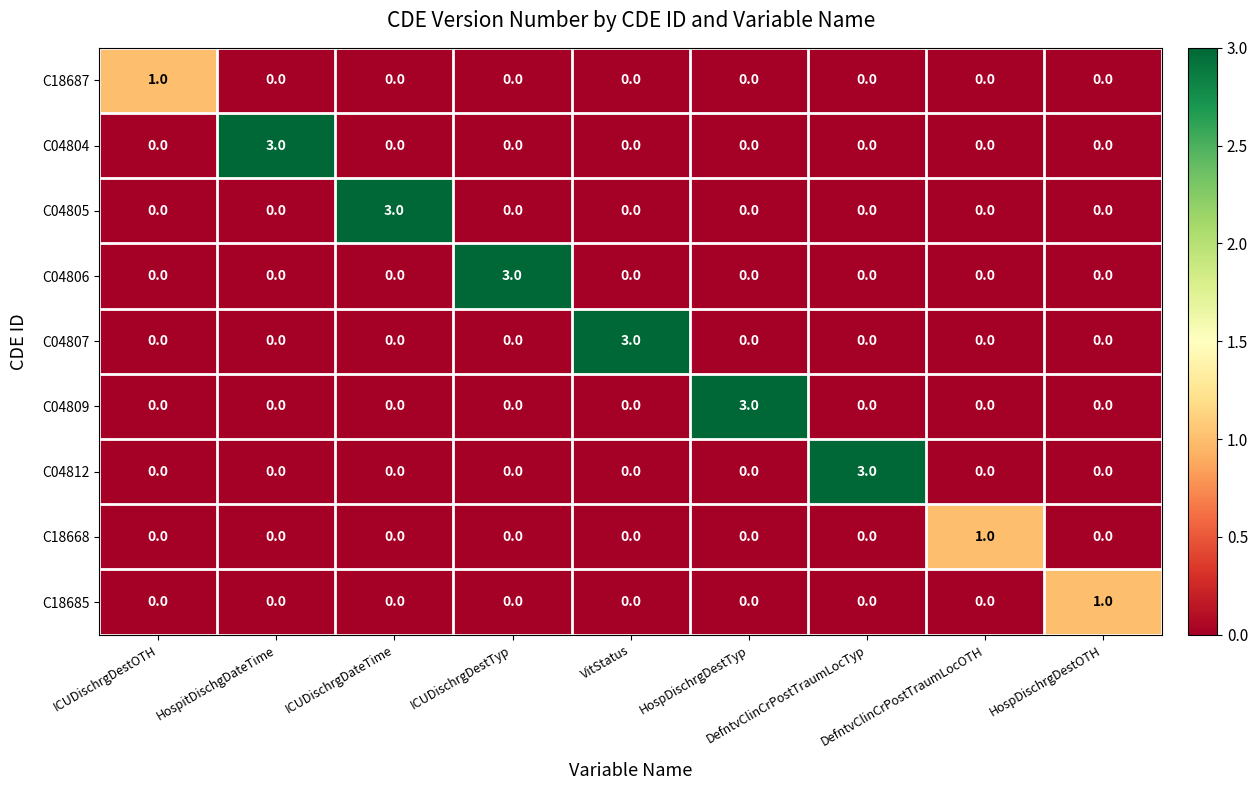

What is the difference between the highest and lowest values at VitStatus?

3